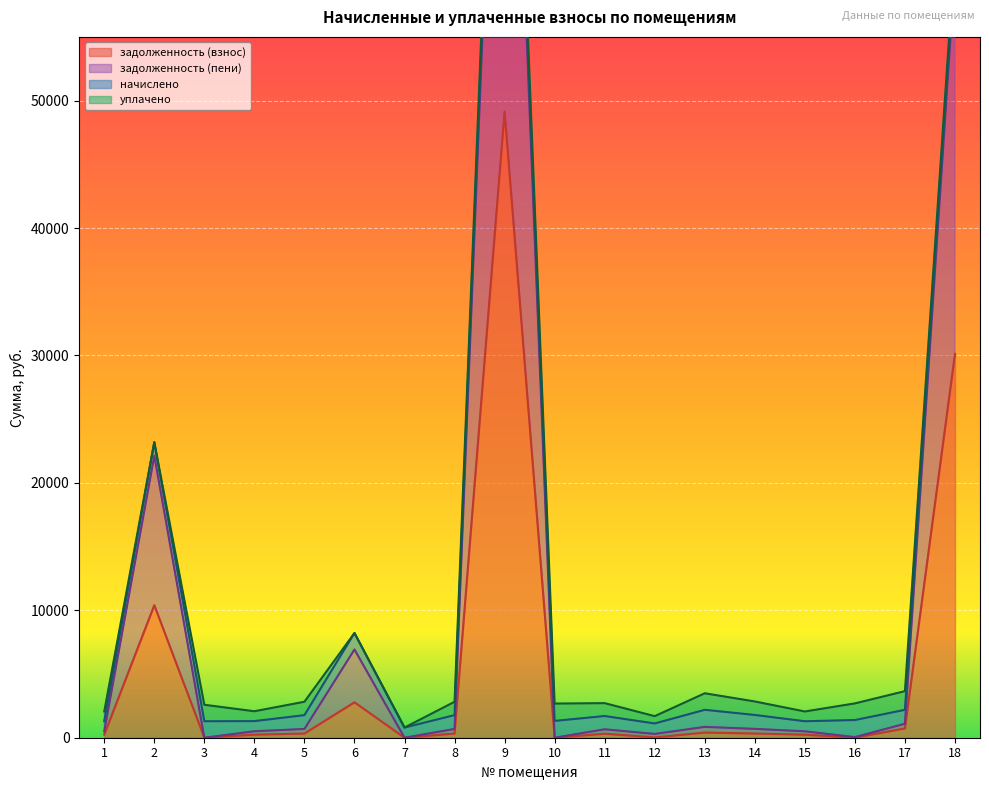

True or false: задолженность (пени) and задолженность (взнос) intersect in this chart.

False